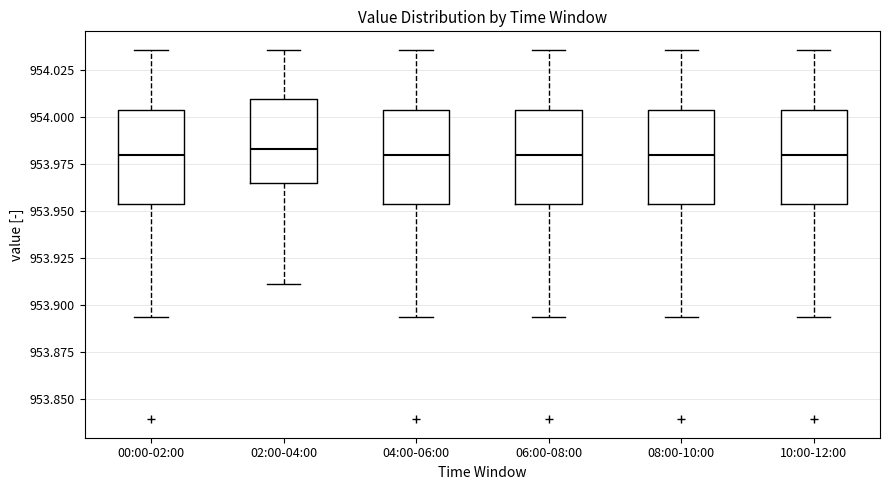

Reading left to right, read every box against the y-axis: the position of its median line, the range the box covers, and the ends of its whiskers. The values are not printed on the chart, so give them approximately, as read against the axis.

00:00-02:00: median 953.980, box 953.955 to 954.005, whiskers 953.895 to 954.035
02:00-04:00: median 953.985, box 953.965 to 954.010, whiskers 953.910 to 954.035
04:00-06:00: median 953.980, box 953.955 to 954.005, whiskers 953.895 to 954.035
06:00-08:00: median 953.980, box 953.955 to 954.005, whiskers 953.895 to 954.035
08:00-10:00: median 953.980, box 953.955 to 954.005, whiskers 953.895 to 954.035
10:00-12:00: median 953.980, box 953.955 to 954.005, whiskers 953.895 to 954.035